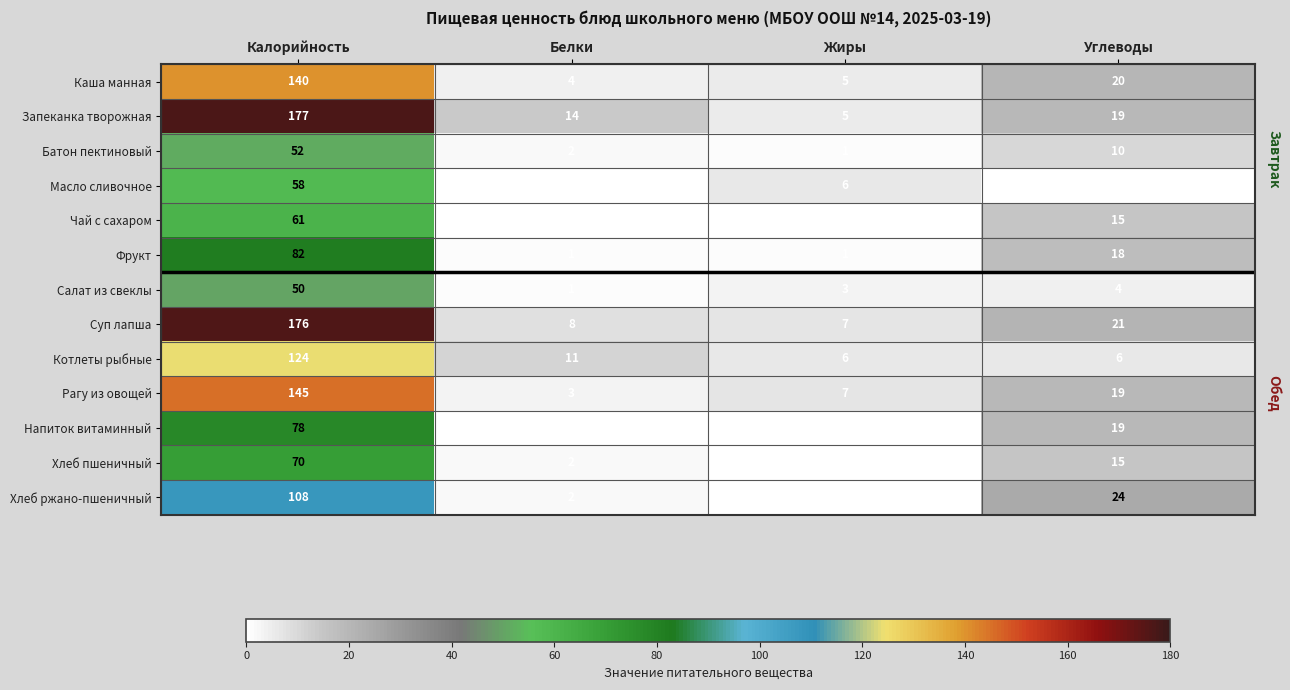

Which series has the largest range (max minus min)?

Запеканка творожная